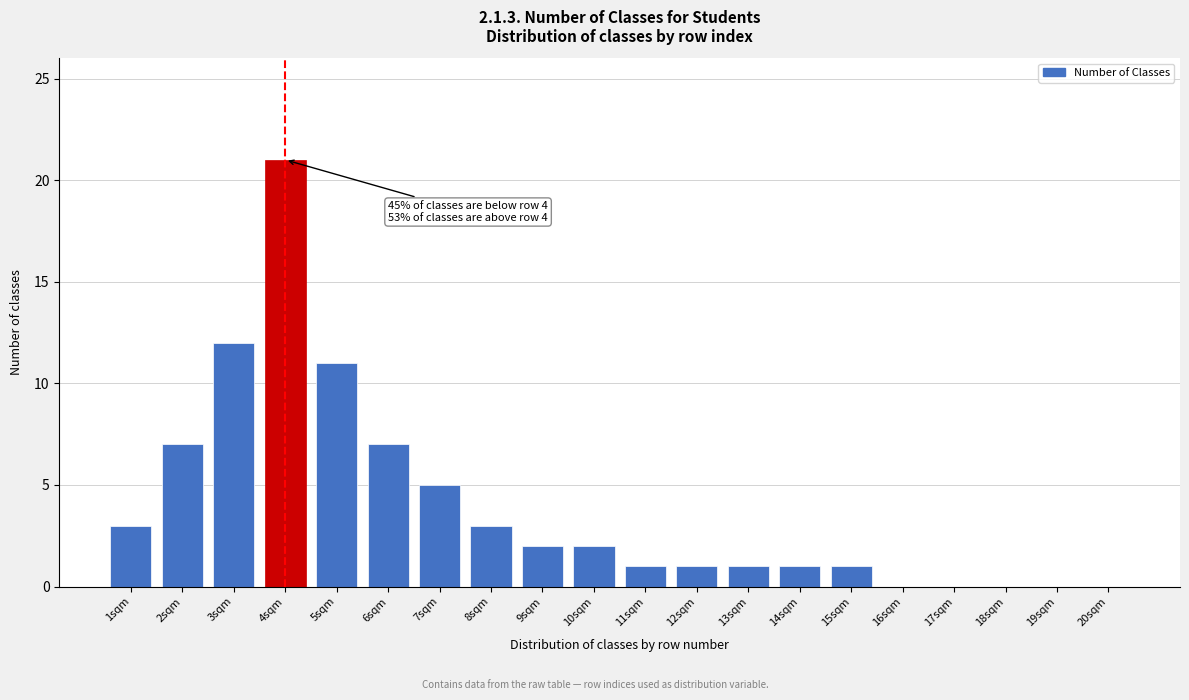

Reading left to right, what are all the values shown in this chart?

1sqm=3	2sqm=7	3sqm=12	4sqm=21	5sqm=11	6sqm=7	7sqm=5	8sqm=3	9sqm=2	10sqm=2	11sqm=1	12sqm=1	13sqm=1	14sqm=1	15sqm=1	16sqm=0	17sqm=0	18sqm=0	19sqm=0	20sqm=0